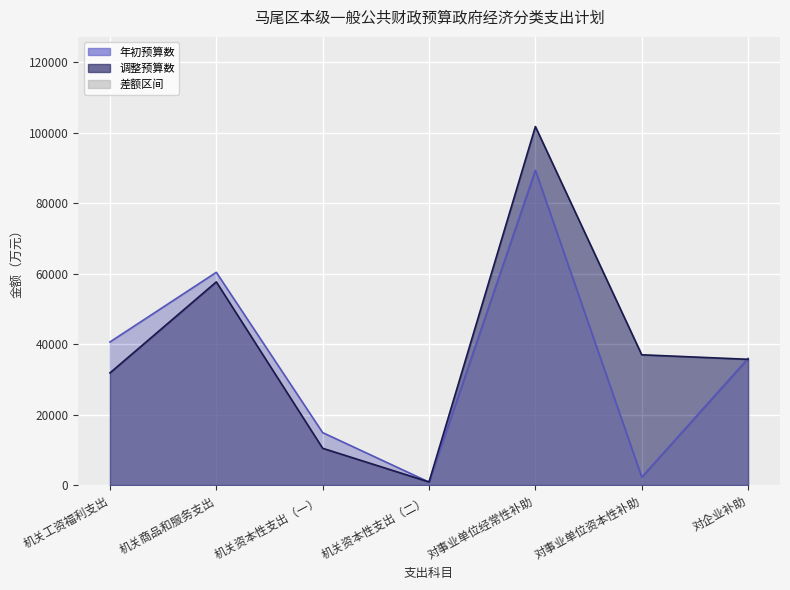

What is the approximate value of 调整预算数 at 机关工资福利支出?

31814